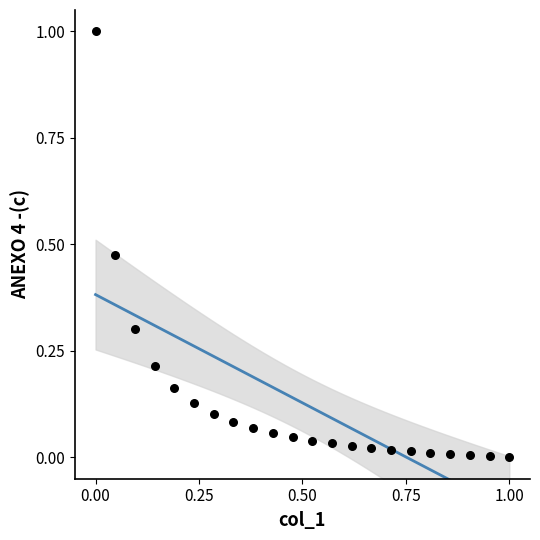

What is the range of X values (max minus min)?

1.0